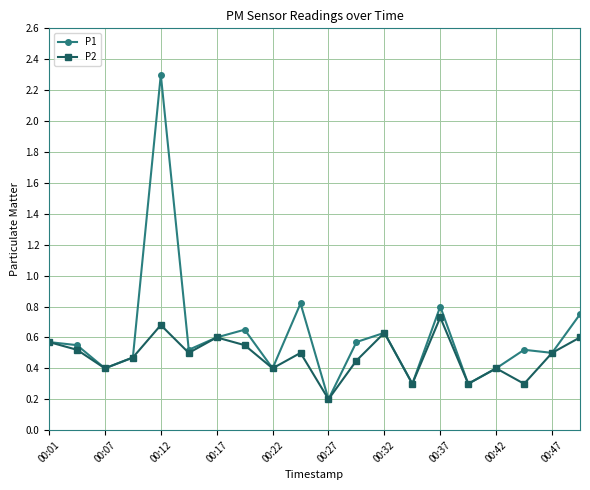

What is the value of the P2 point at the 17th from the left?

0.4